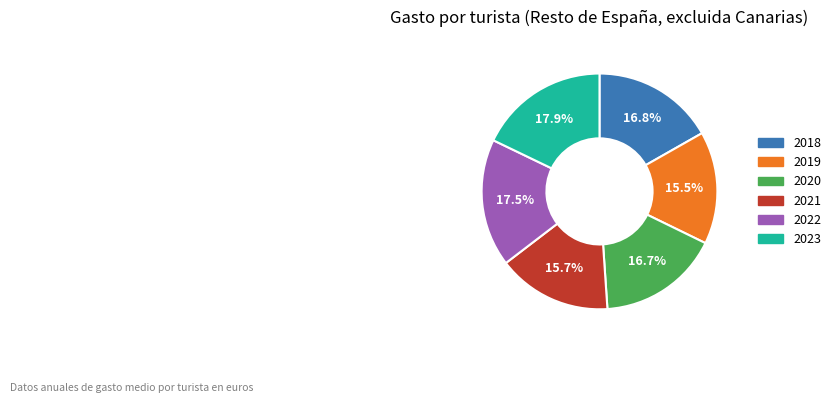

What is the ratio of the value at 2021 to the value at 2020?

0.9